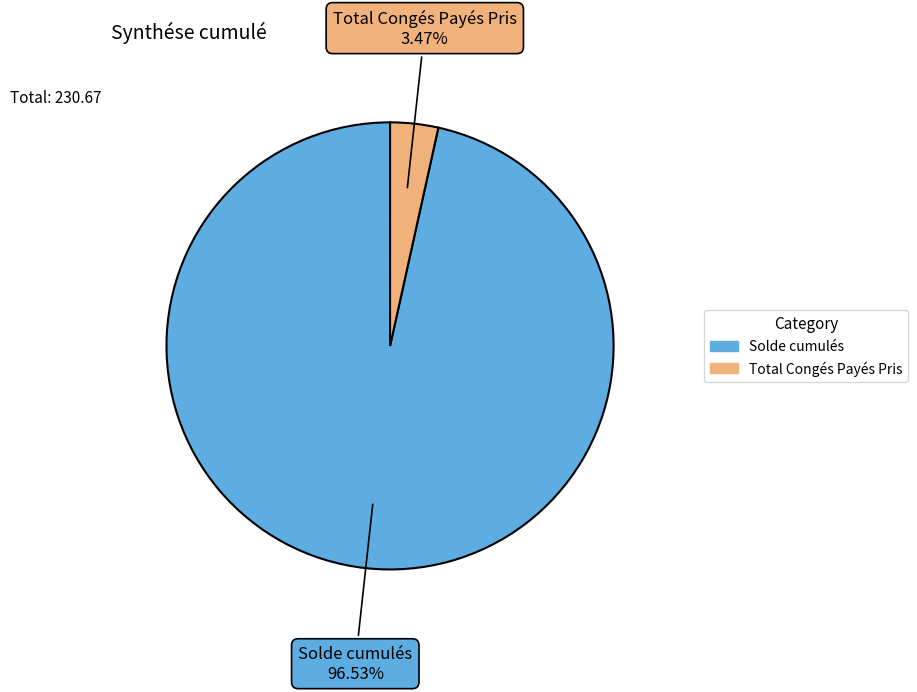

What is the ratio of the value at Solde cumulés to the value at Total Congés Payés Pris?

27.8